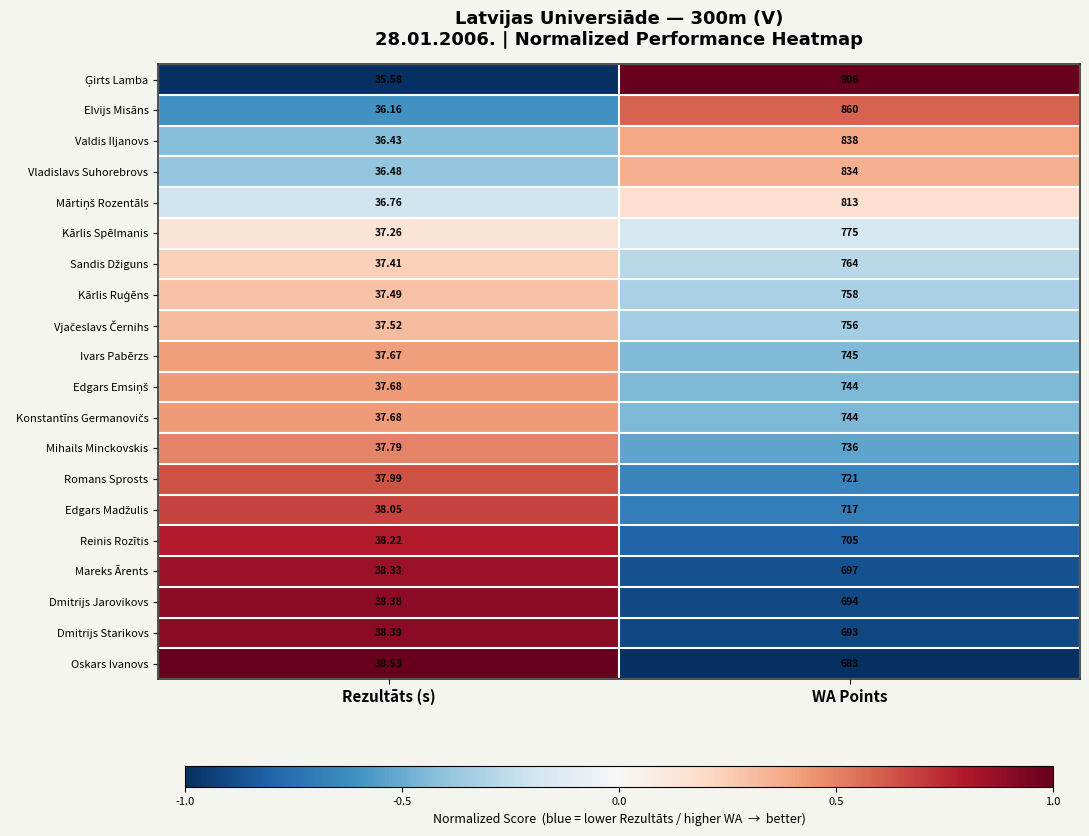

Is the value of Mareks Ārents at Rezultāts (s) greater than the value of Mihails Minckovskis at WA Points?

No